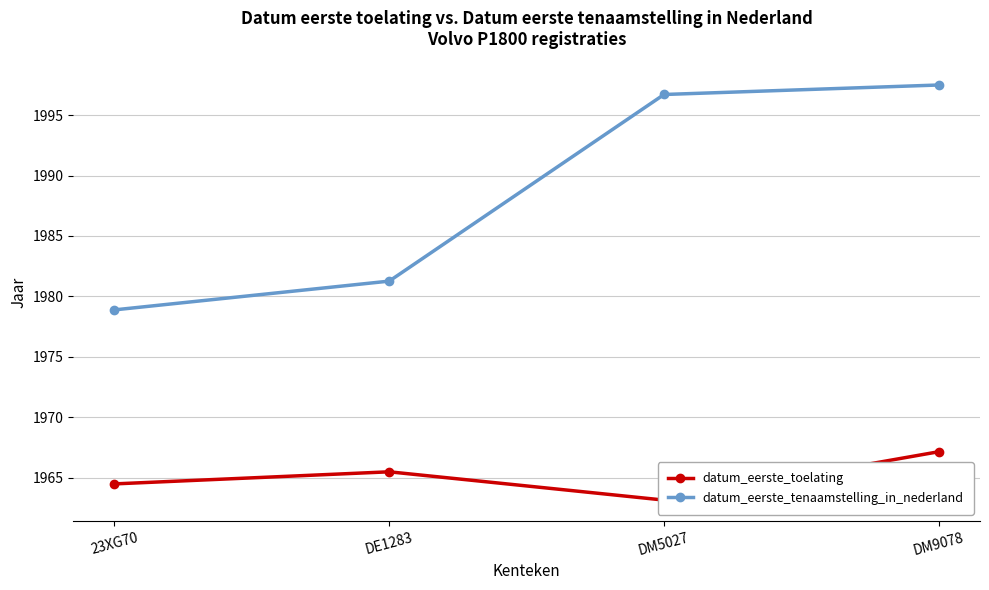

How many distinct data groups are displayed?

2